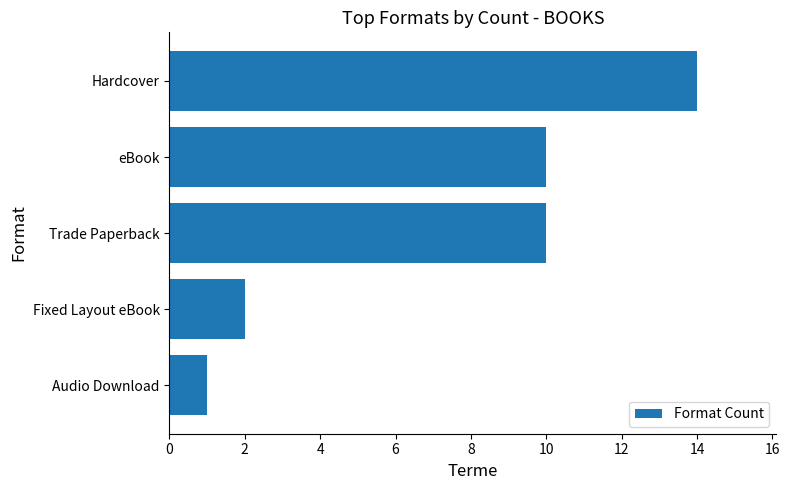

Are the bars grouped side by side (vs. stacked)?

No